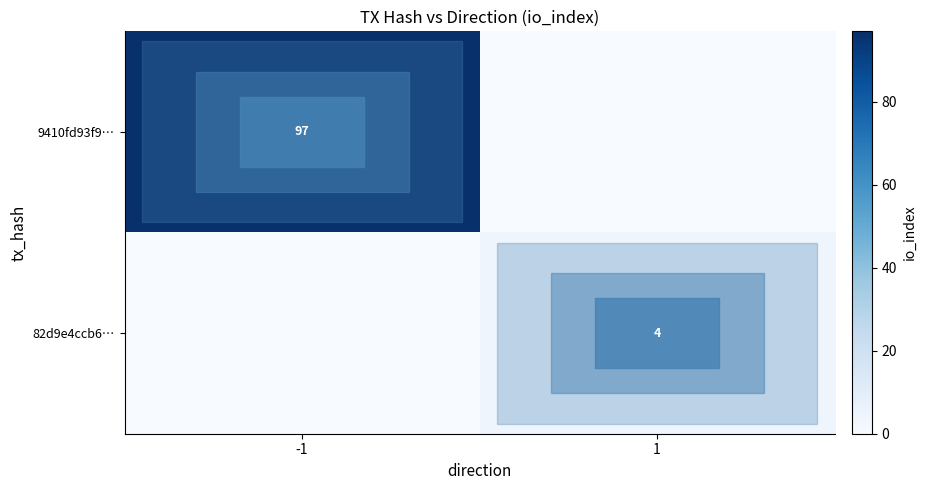

At which category does the chart reach its peak across all series?

-1